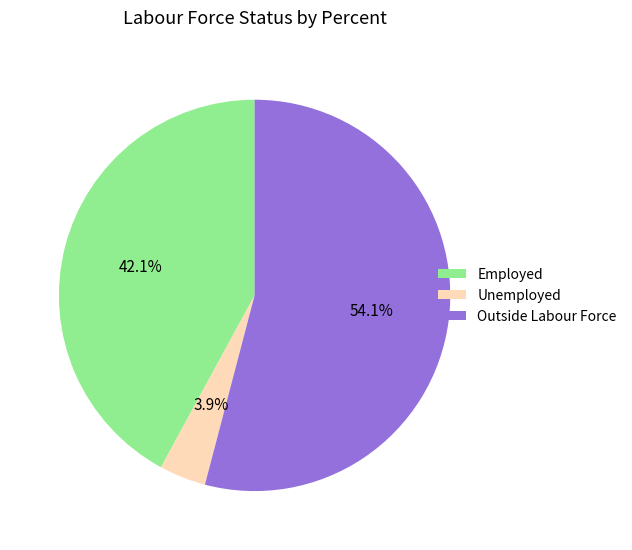

Which slice is the smallest?

Unemployed